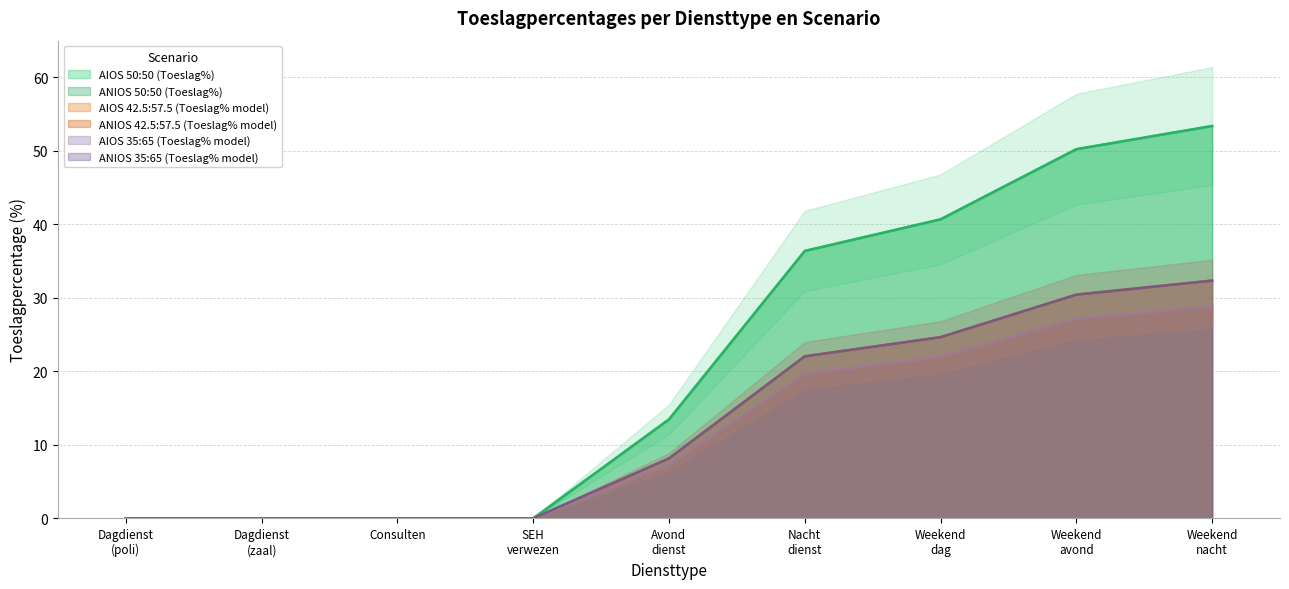

Which series has the largest total across all categories?

AIOS 50:50 (Toeslag%)